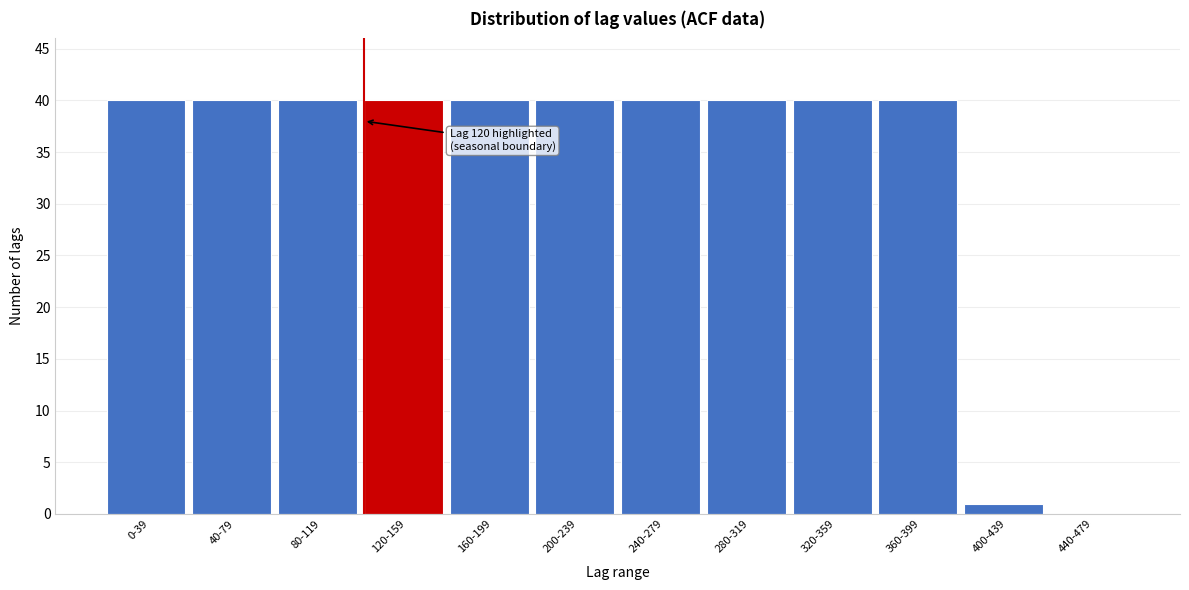

Reading left to right, transcribe all the data shown in this chart.

0-39=40	40-79=40	80-119=40	120-159=40	160-199=40	200-239=40	240-279=40	280-319=40	320-359=40	360-399=40	400-439=1	440-479=0